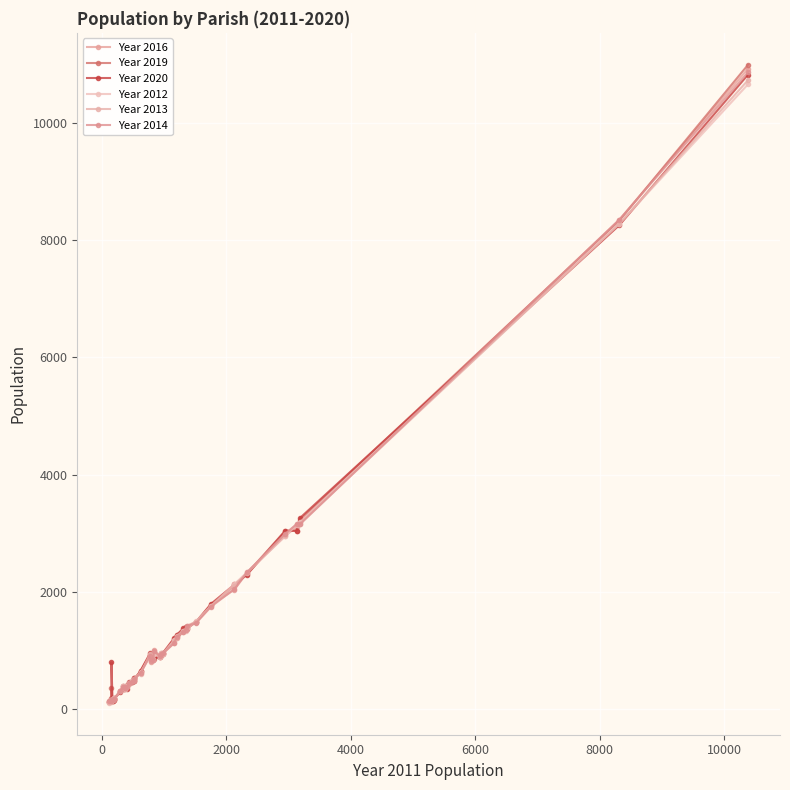

What is the difference between the maximum and second lowest values in the Year 2020 series?

10691